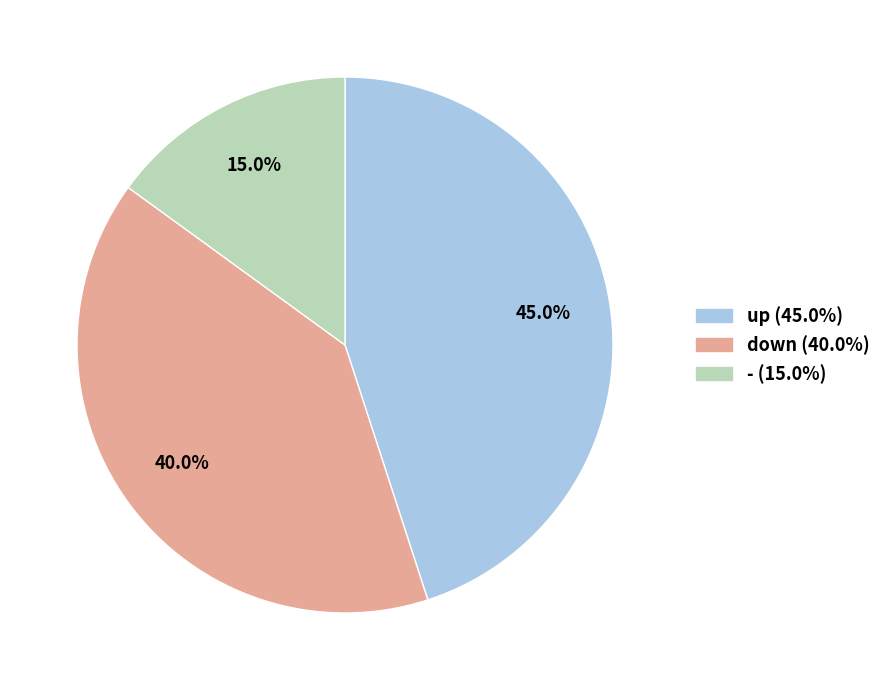

Approximately how many times larger is the value at down compared to up?

0.9